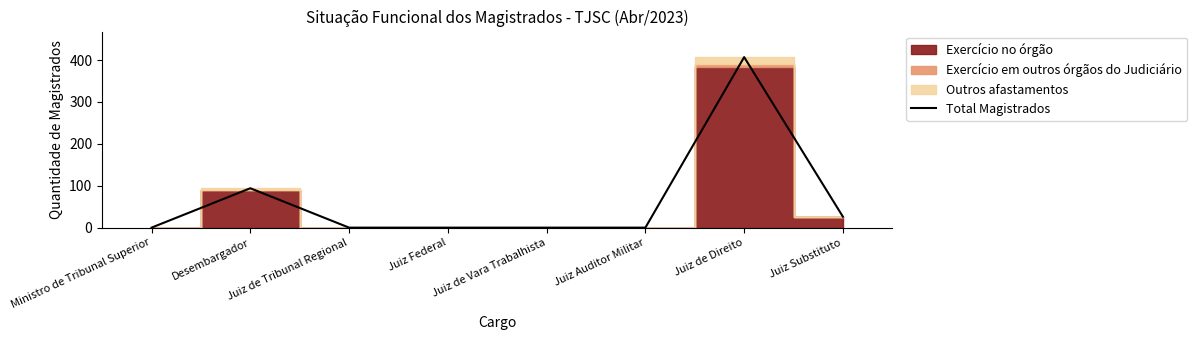

The value at Juiz Substituto is 38. True or false?

False